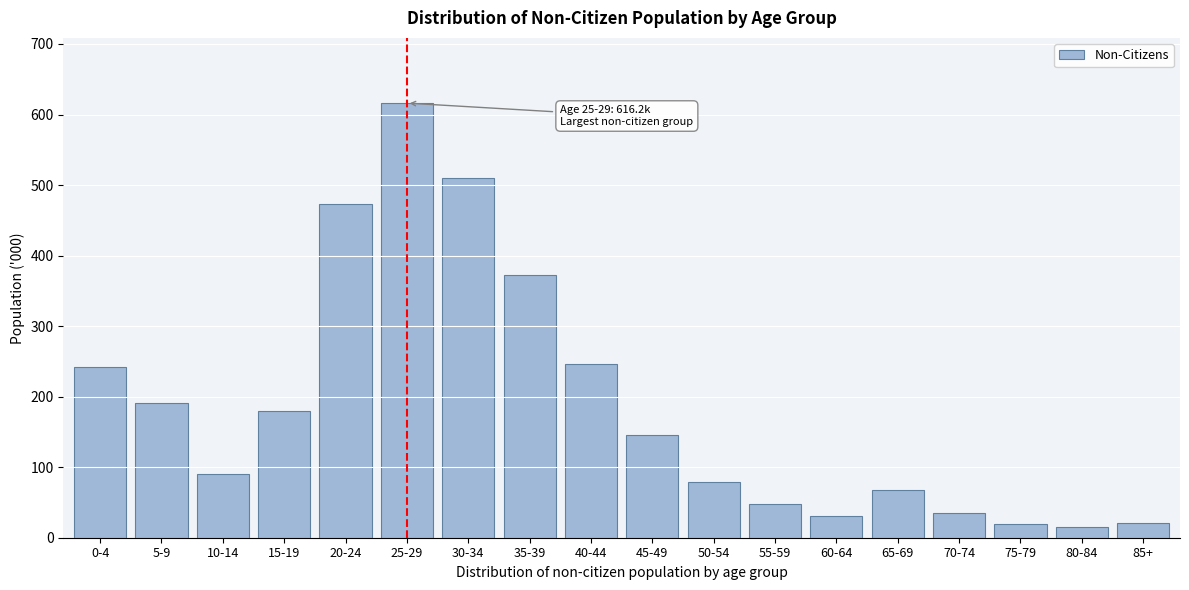

Is it true that the value at 55-59 is 47.3?

True